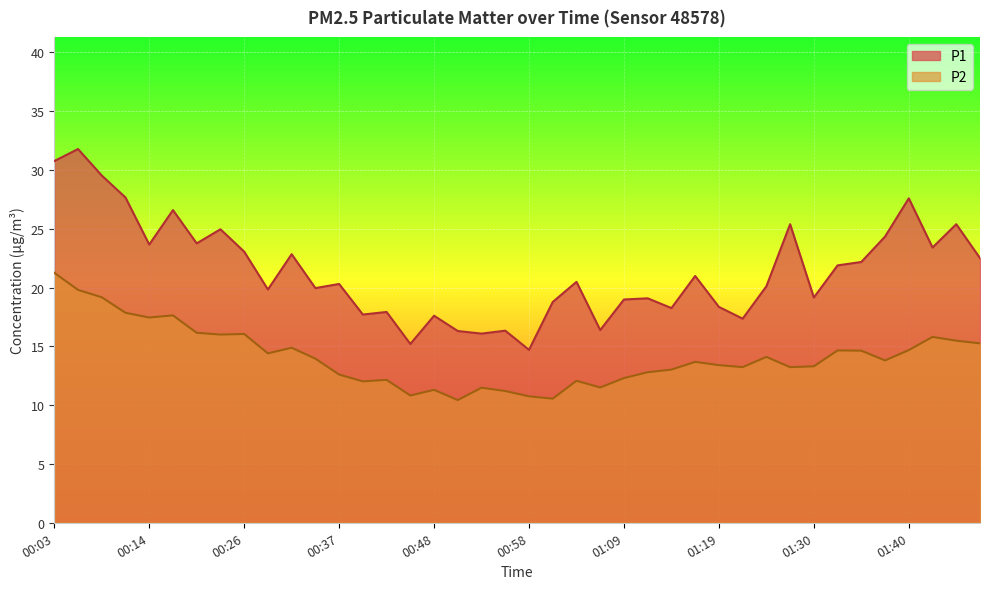

The P2 series shows 23.8 at 00:17. True or false?

False